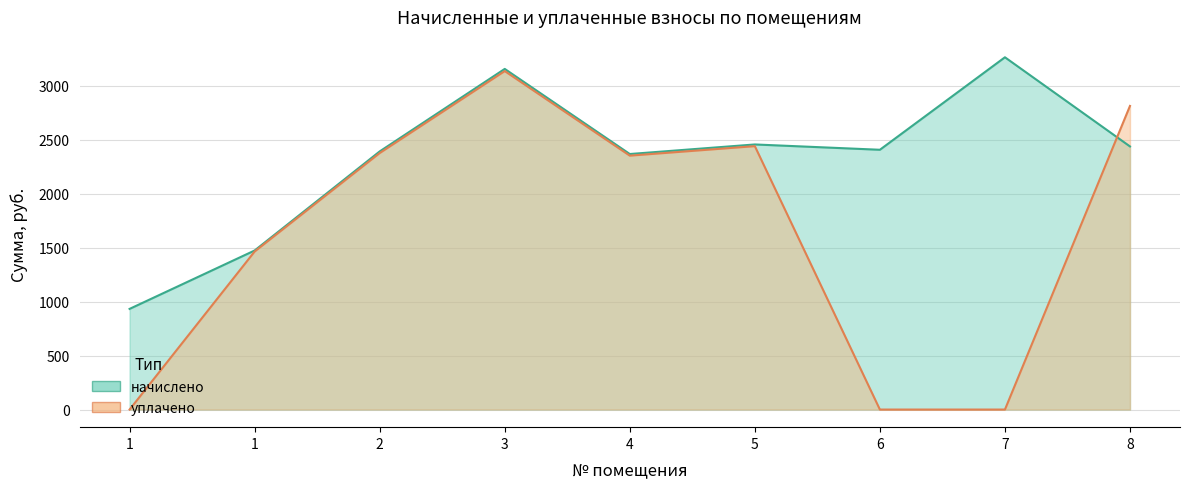

Rank the series at 1 from highest to lowest value.

начислено, уплачено